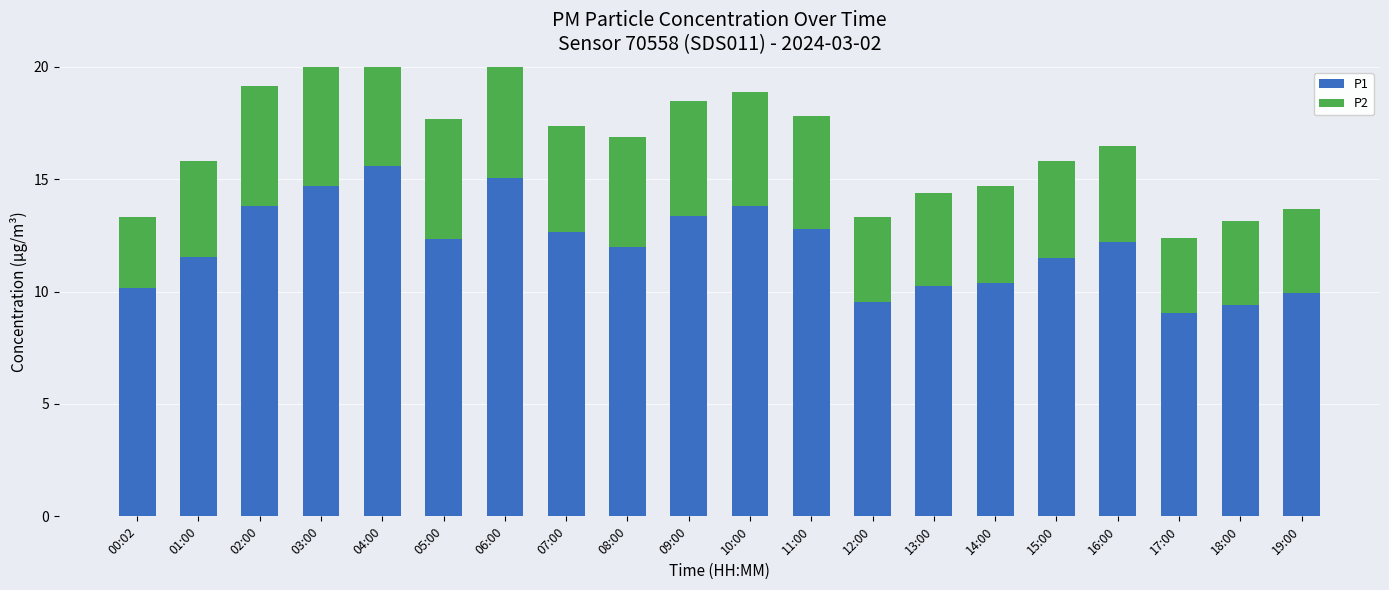

What is the label of the 20th bar from the right?

00:02